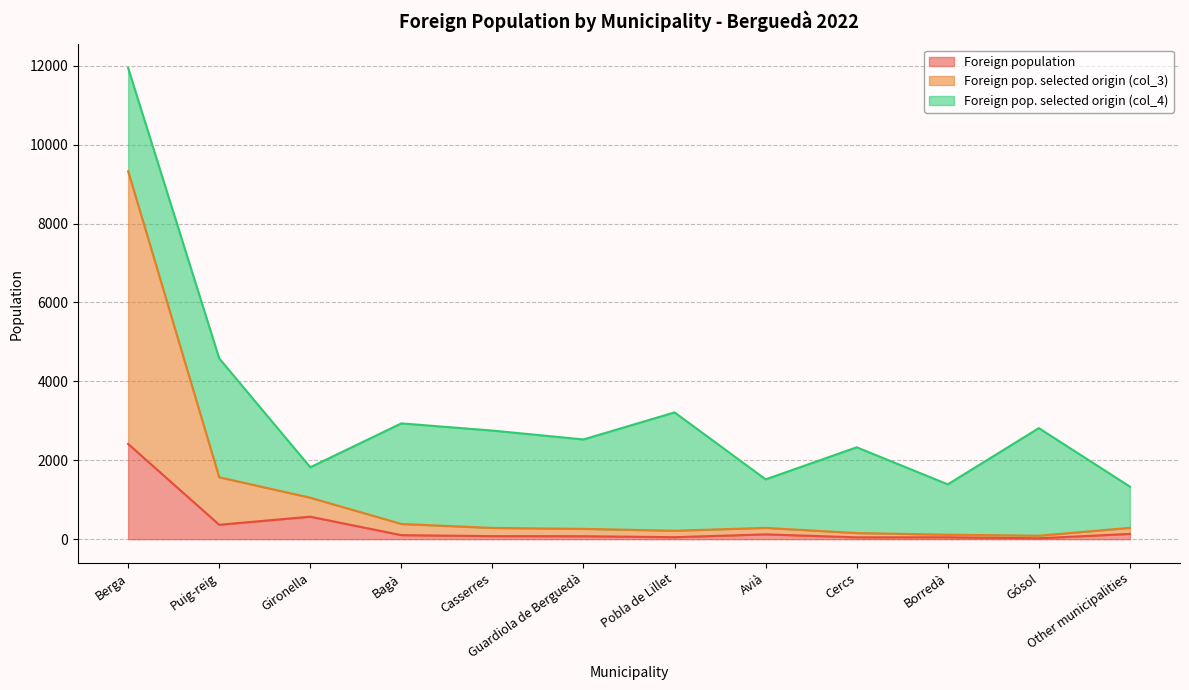

What is the average value of the Foreign pop. selected origin (col_3) series?

1169